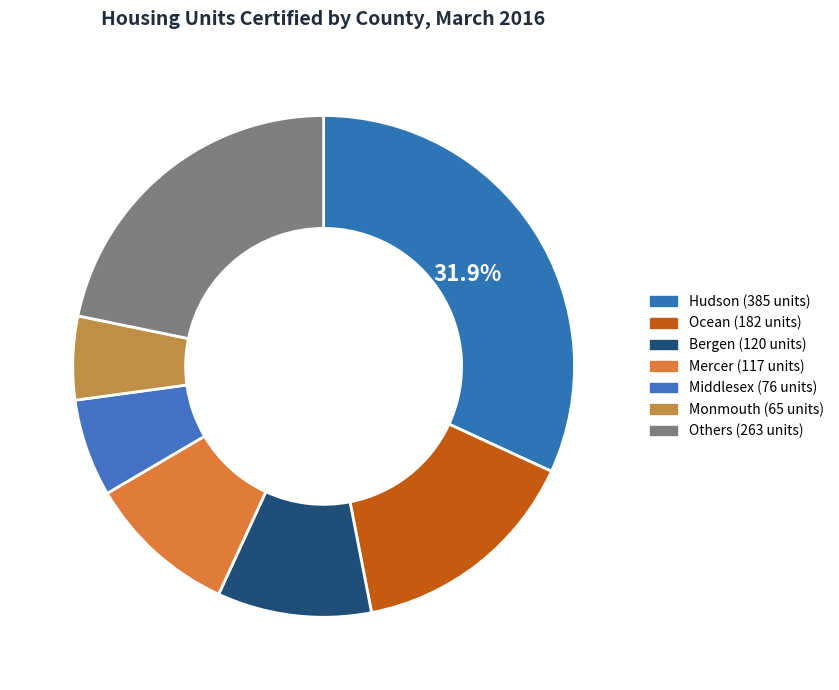

What is the largest slice in the pie chart?

Hudson